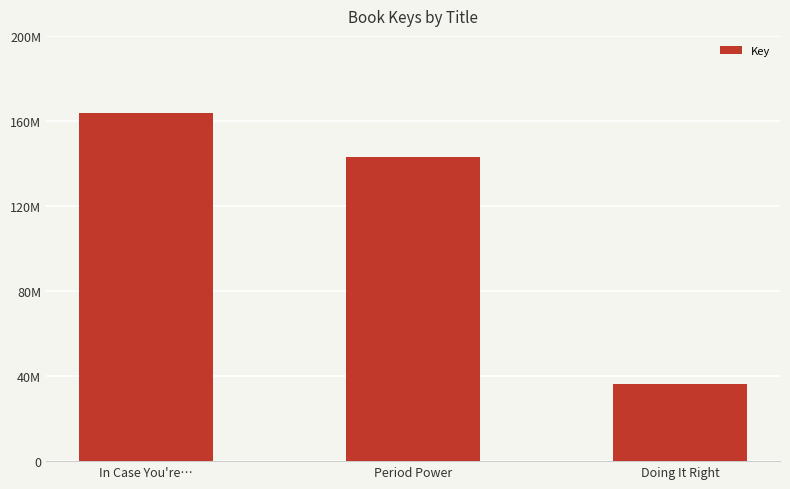

What is the sum of the values at Period Power and In Case You're…?

307140071